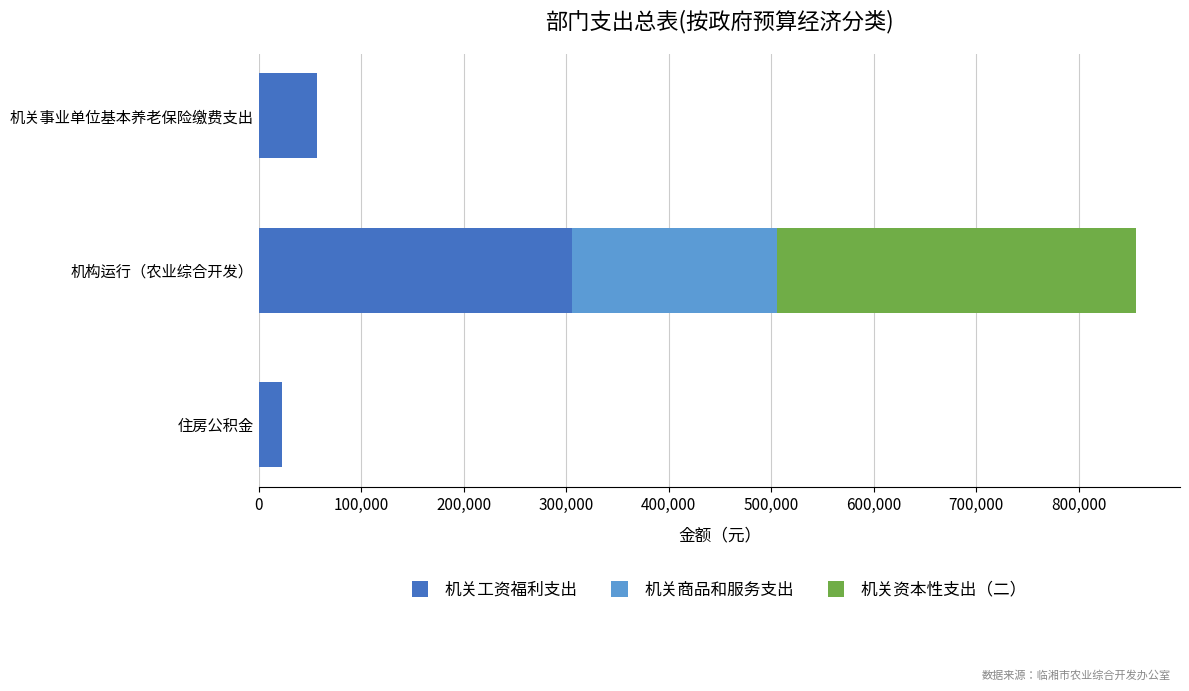

What is the total value across all series at 机关事业单位基本养老保险缴费支出?

56574.8